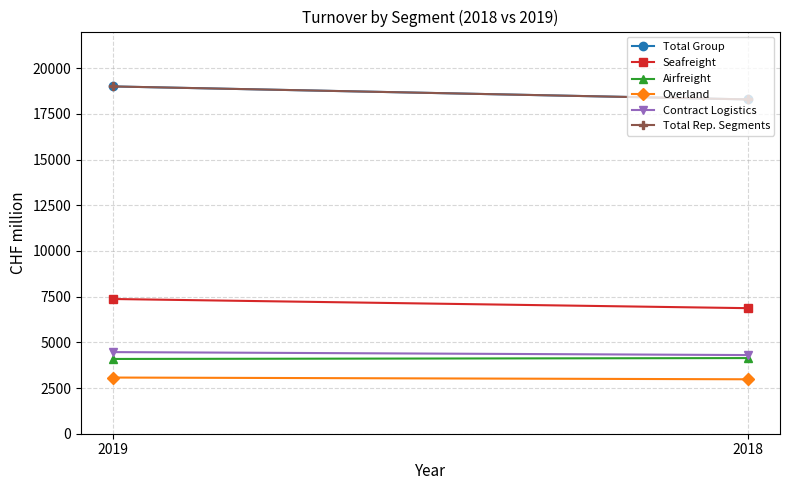

The Seafreight series shows 6868 at 2018. True or false?

True